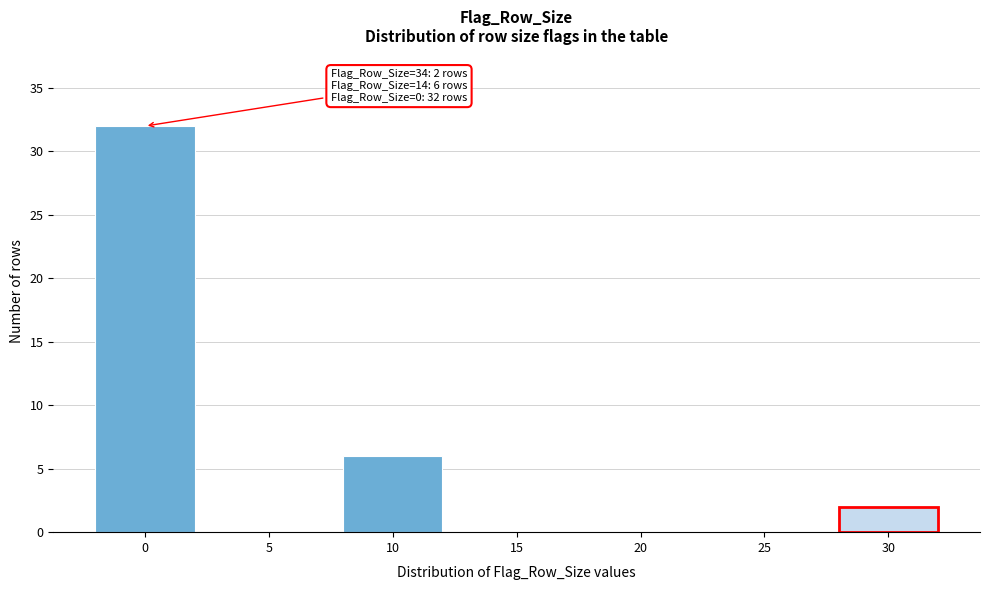

Reading right to left, list all the values displayed in this chart.

30=2	25=0	20=0	15=0	10=6	5=0	0=32